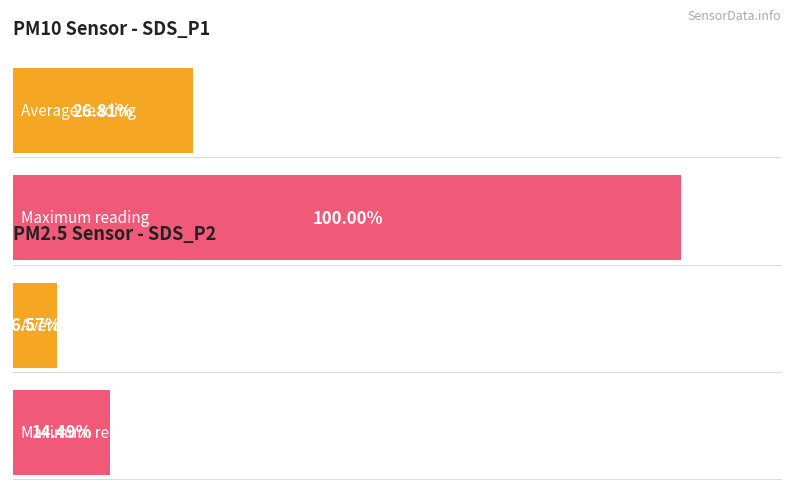

Rank the series by their maximum value, from highest to lowest.

SDS_P1, SDS_P2